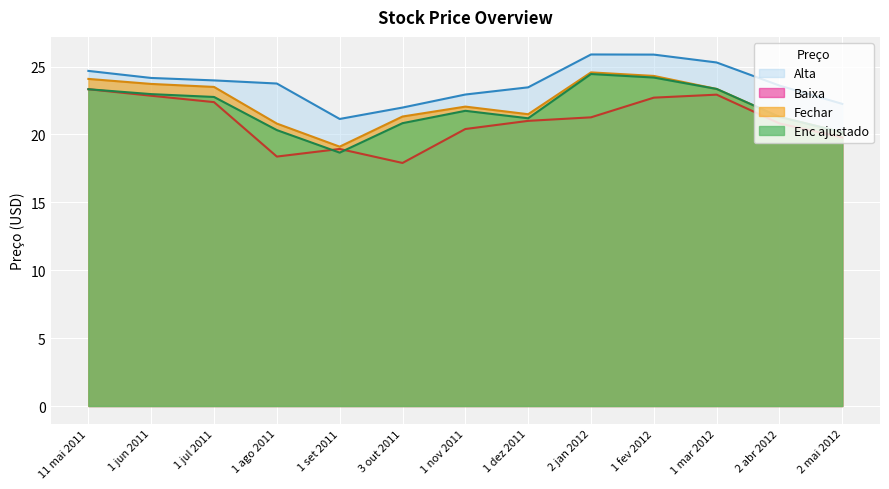

What is the difference between the second highest and second lowest values in the Enc ajustado series?

4.0